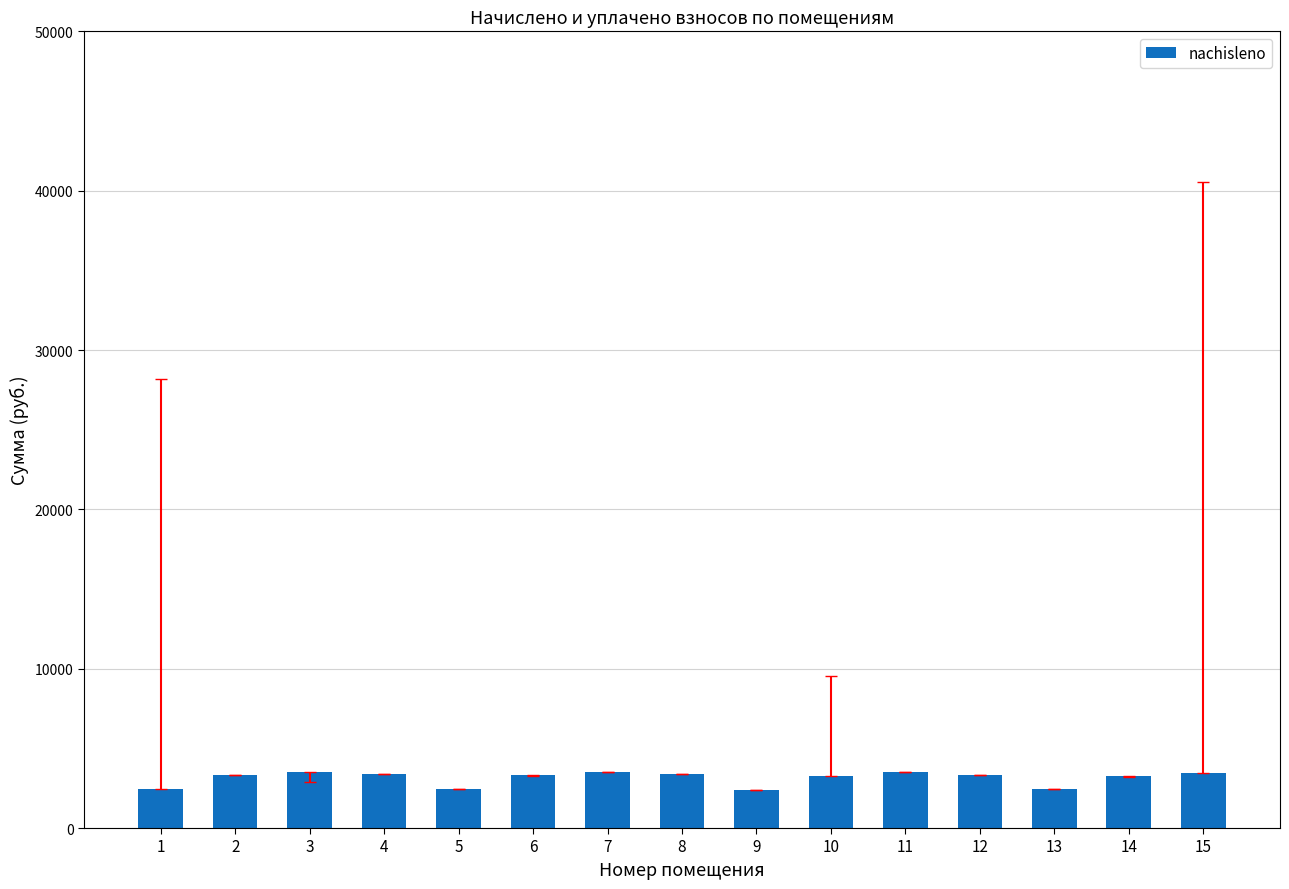

What is the smallest value displayed?

2413.6